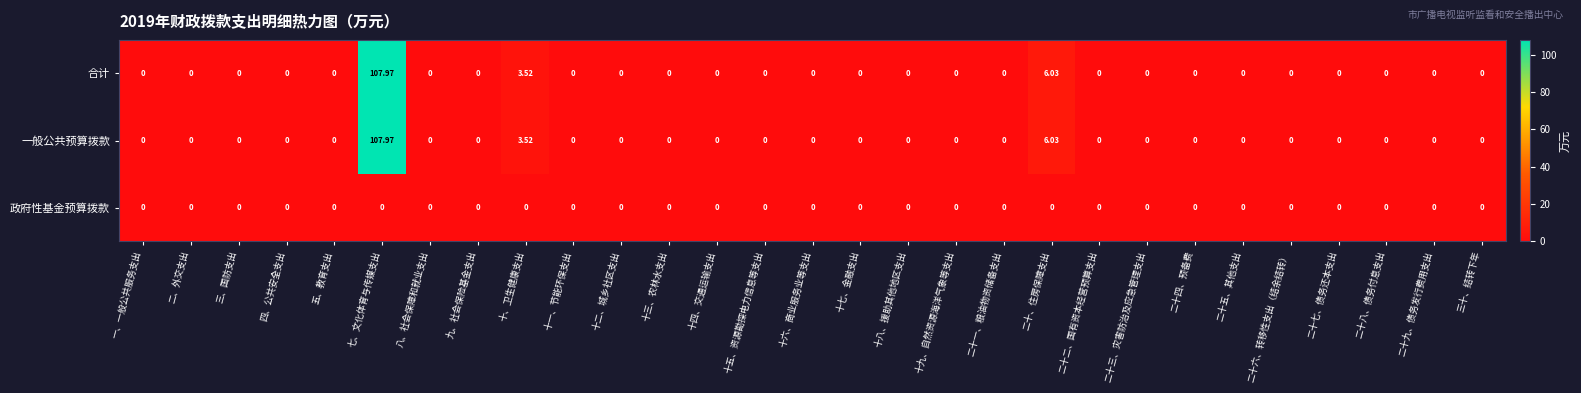

At which category is the sum across all series the highest?

七、文化体育与传媒支出